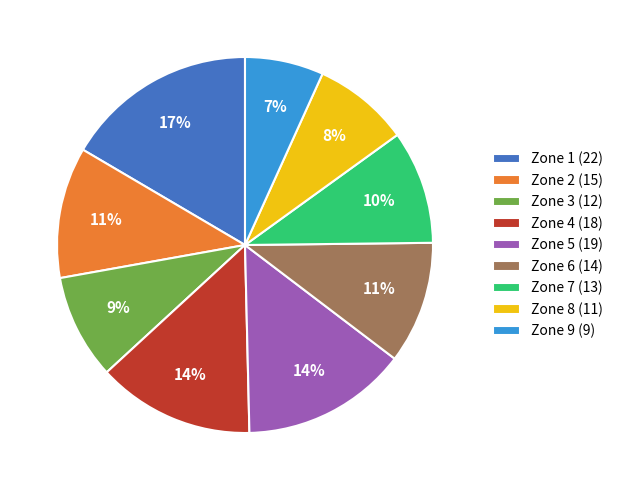

To the nearest percent, what percentage of the pie is Zone 8?

8%